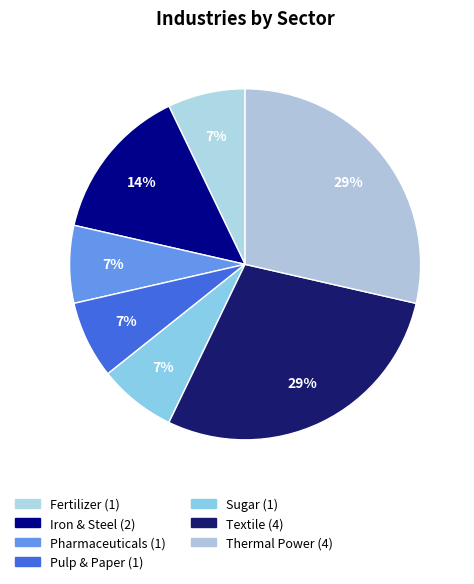

Do Thermal Power and Pharmaceuticals together represent more than half of the pie?

No